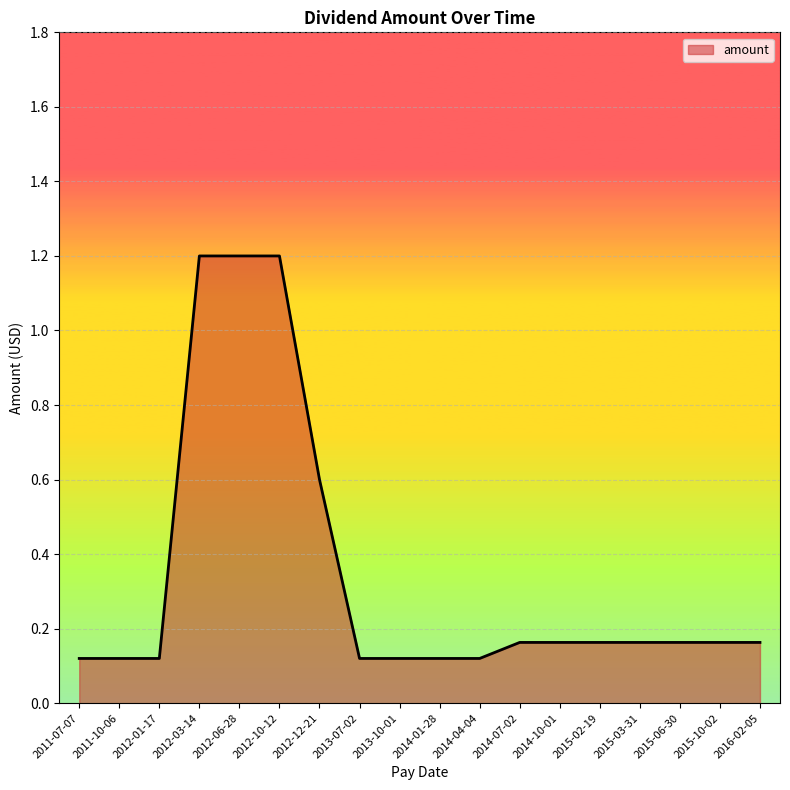

The chart shows a value of 0.3 at 2014-10-01. True or false?

False